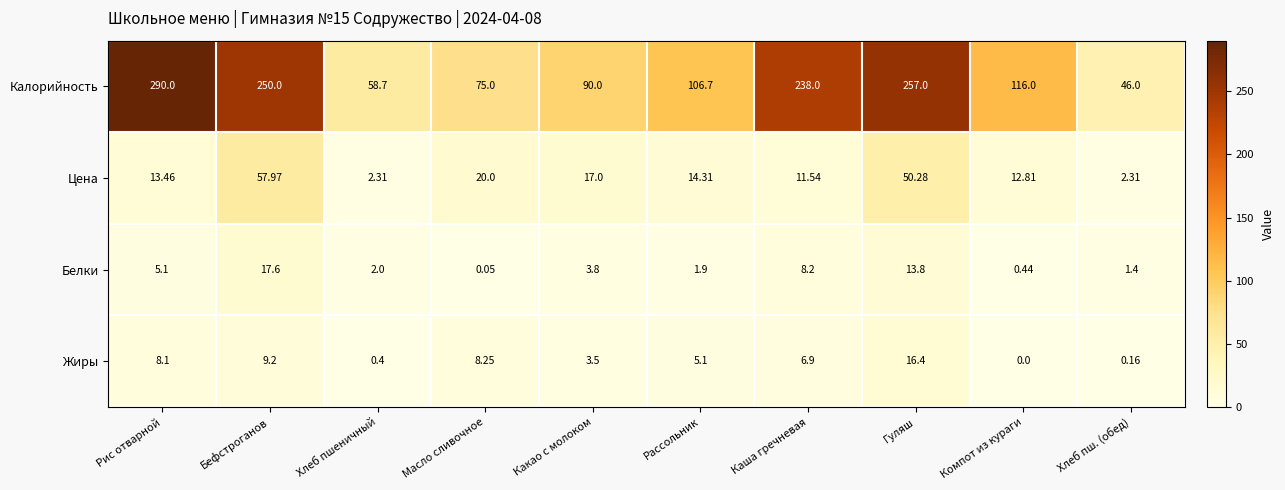

Which series has the largest total across all categories?

Калорийность